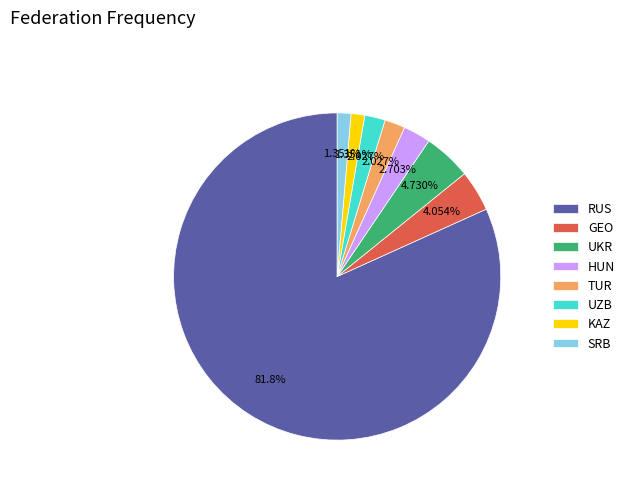

What is the ratio of the value at UZB to the value at HUN?

0.7